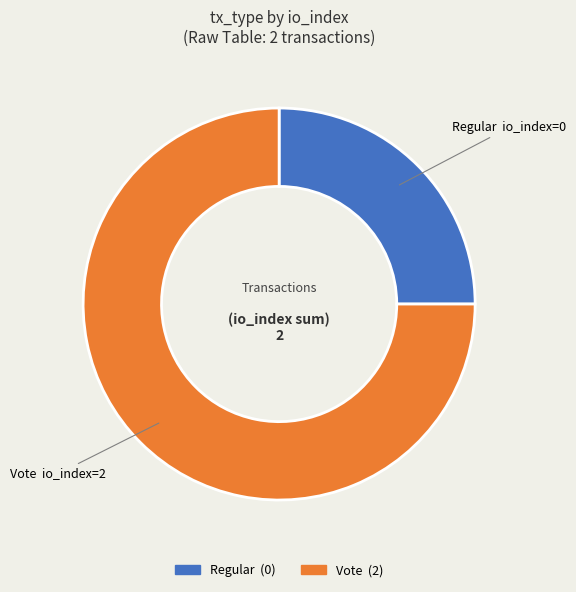

True or false: Regular accounts for 25% of the total.

True